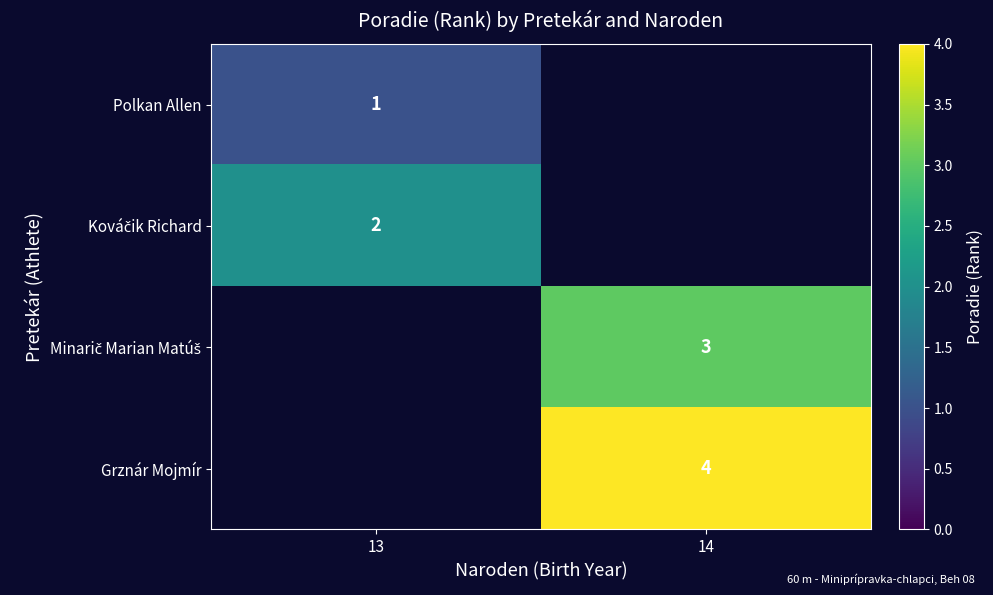

Rank the categories by Grznár Mojmír value from lowest to highest.

13, 14